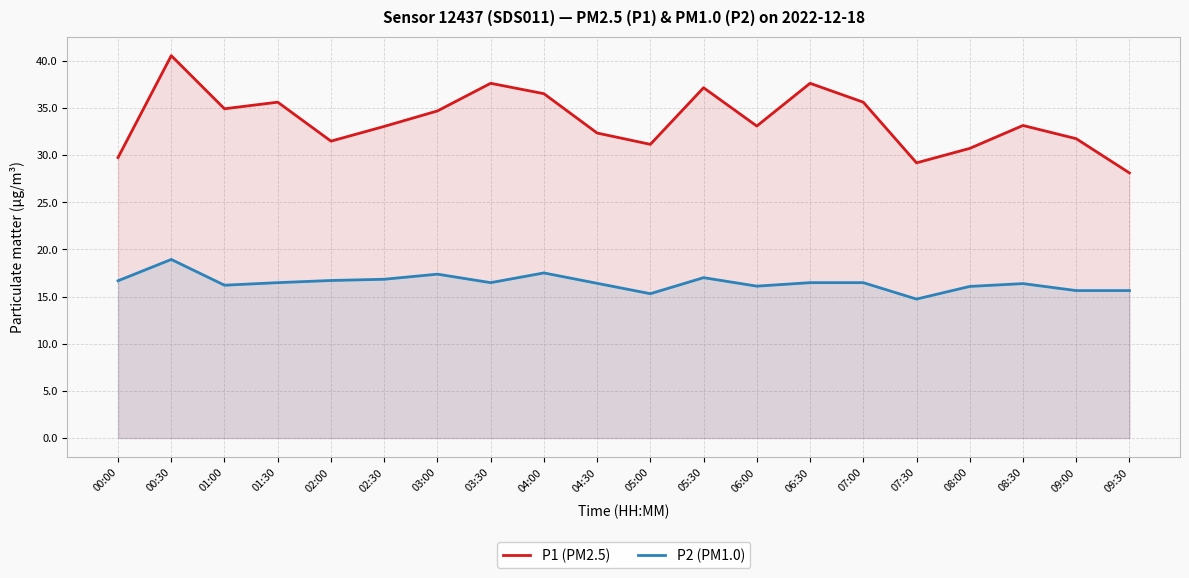

The P1 (PM2.5) series shows 29.7 at 00:00. True or false?

True